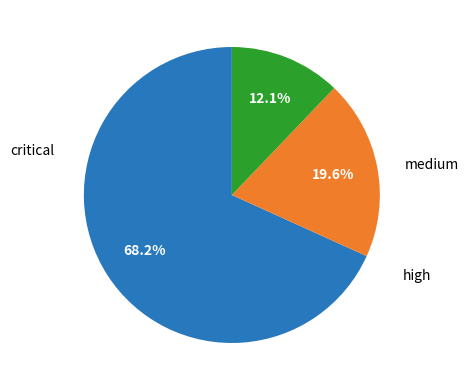

Does any single category account for the majority?

Yes